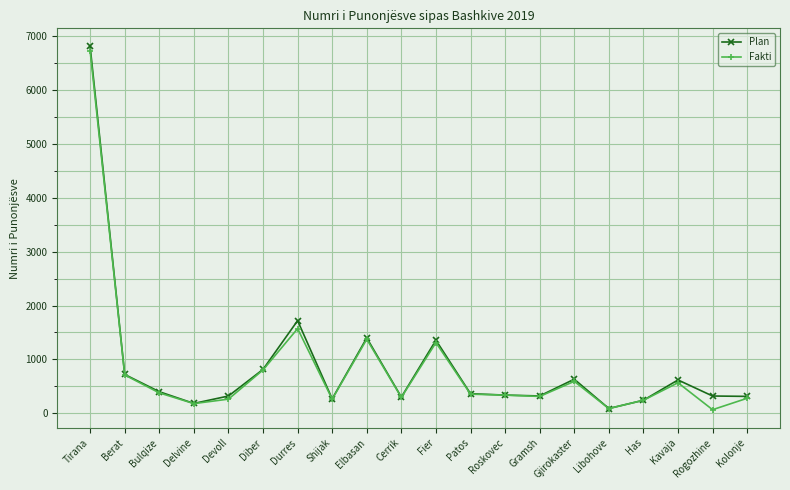

What are all the series names shown in the legend?

Plan, Fakti